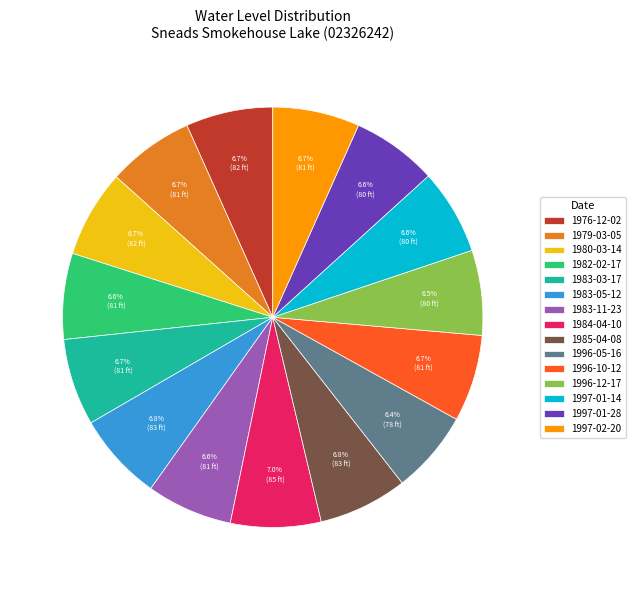

What is the total percentage of 1997-01-14 and 1996-10-12?

13.3%